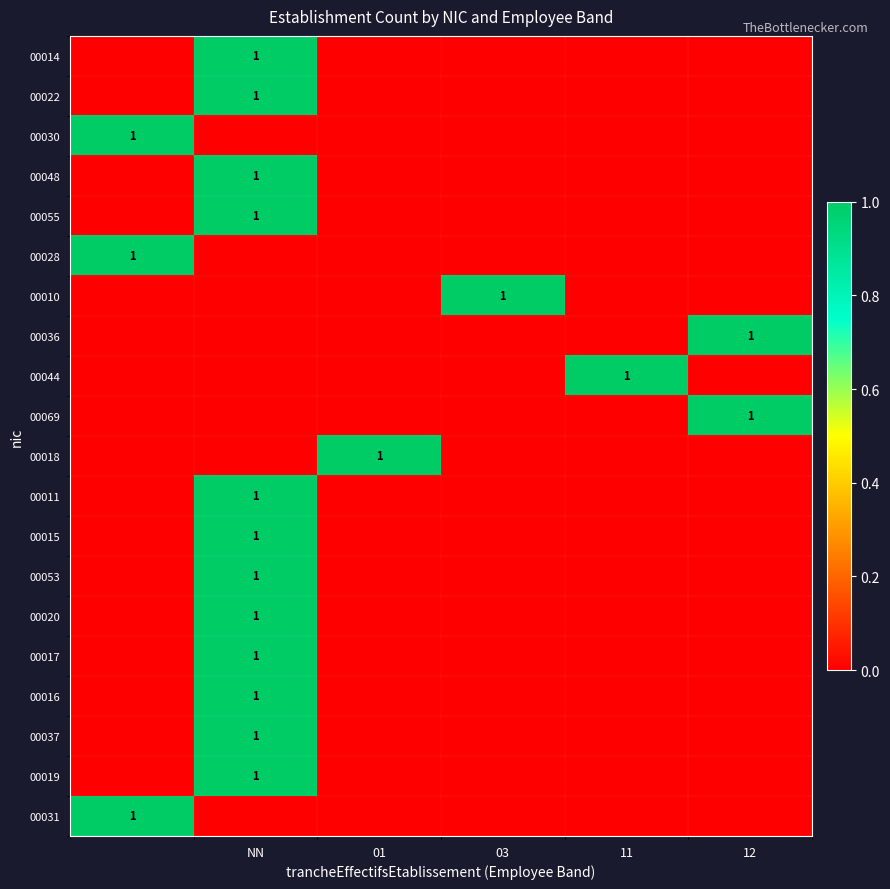

True or false: 00020 has a value of 0 at NN.

False